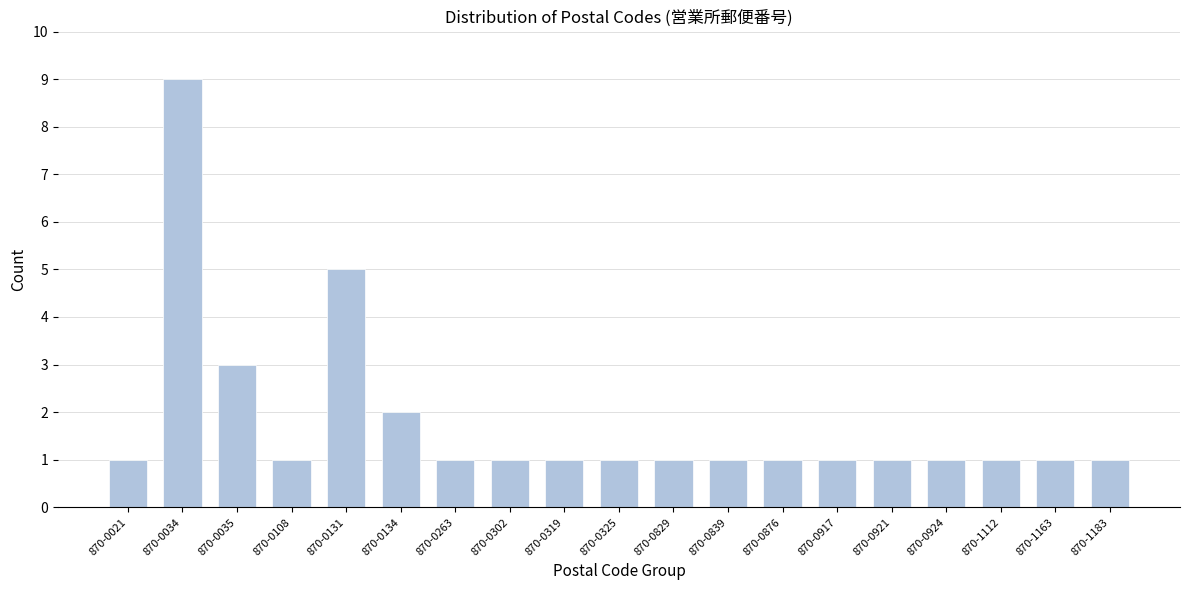

Reading left to right, extract all data points from this chart.

870-0021=1	870-0034=9	870-0035=3	870-0108=1	870-0131=5	870-0134=2	870-0263=1	870-0302=1	870-0319=1	870-0325=1	870-0829=1	870-0839=1	870-0876=1	870-0917=1	870-0921=1	870-0924=1	870-1112=1	870-1163=1	870-1183=1